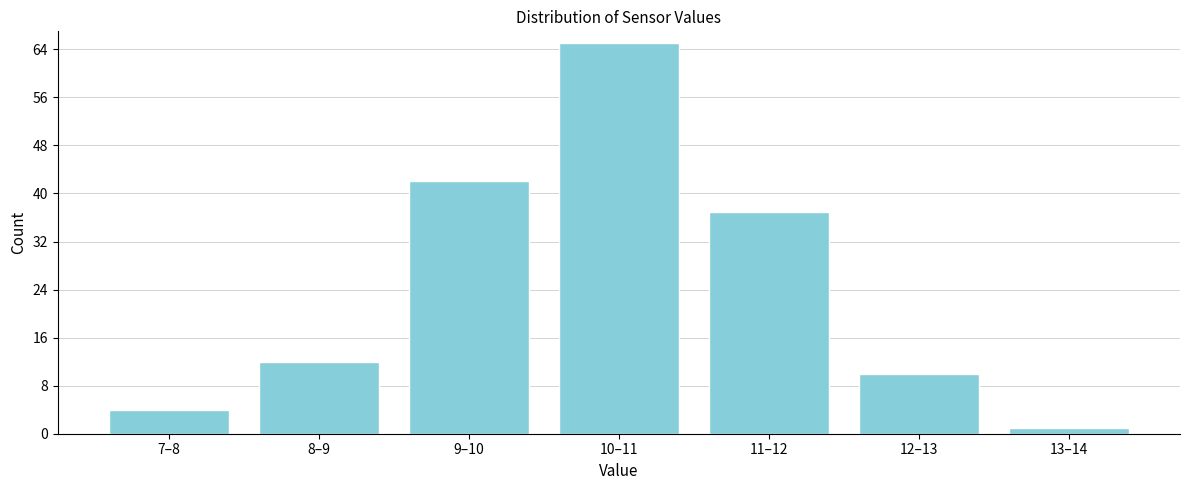

Reading right to left, list all the values displayed in this chart.

1	10	37	65	42	12	4